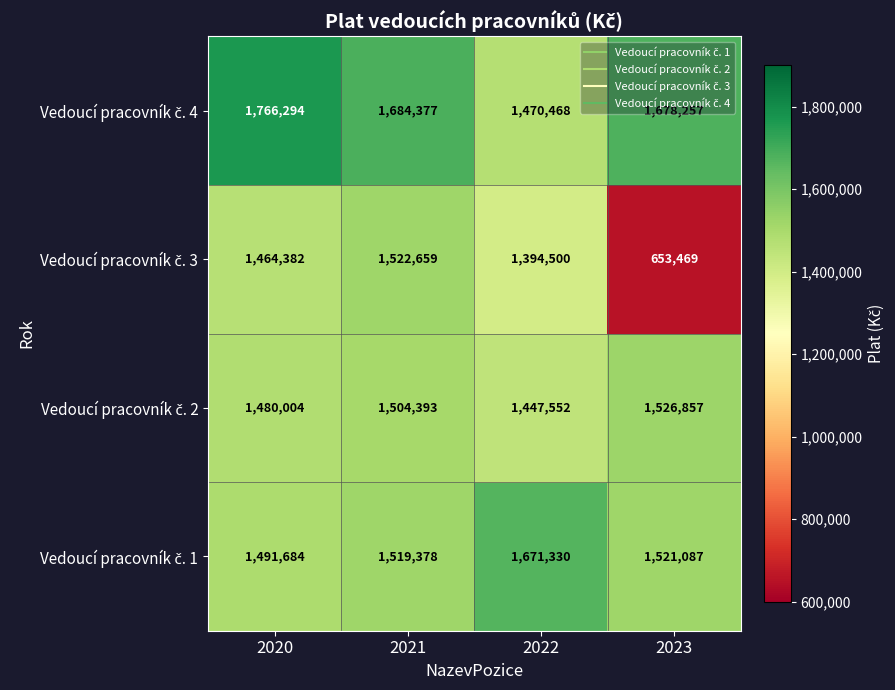

What is the maximum value shown in the chart?

1766294